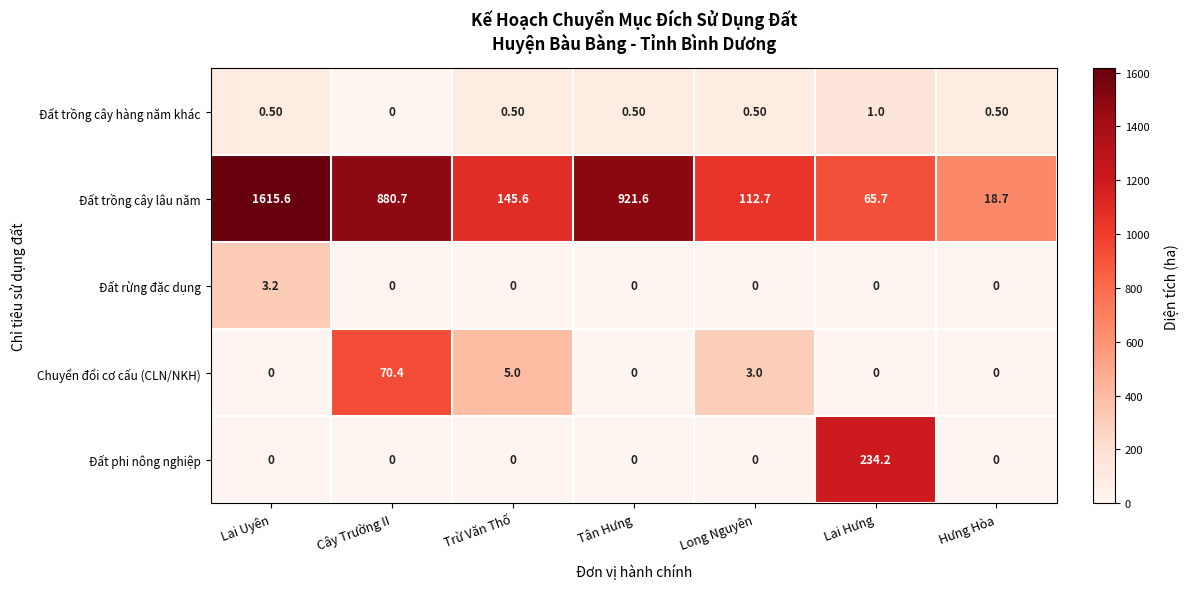

Count the number of data series in this chart.

5